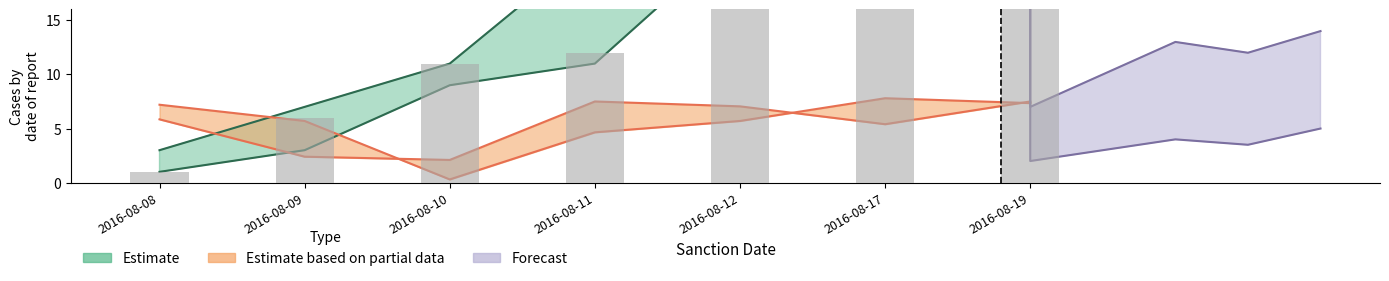

Rank the categories by Sl_No_upper value from highest to lowest.

2016-08-19, 2016-08-17, 2016-08-12, 2016-08-11, 2016-08-10, 2016-08-09, 2016-08-08